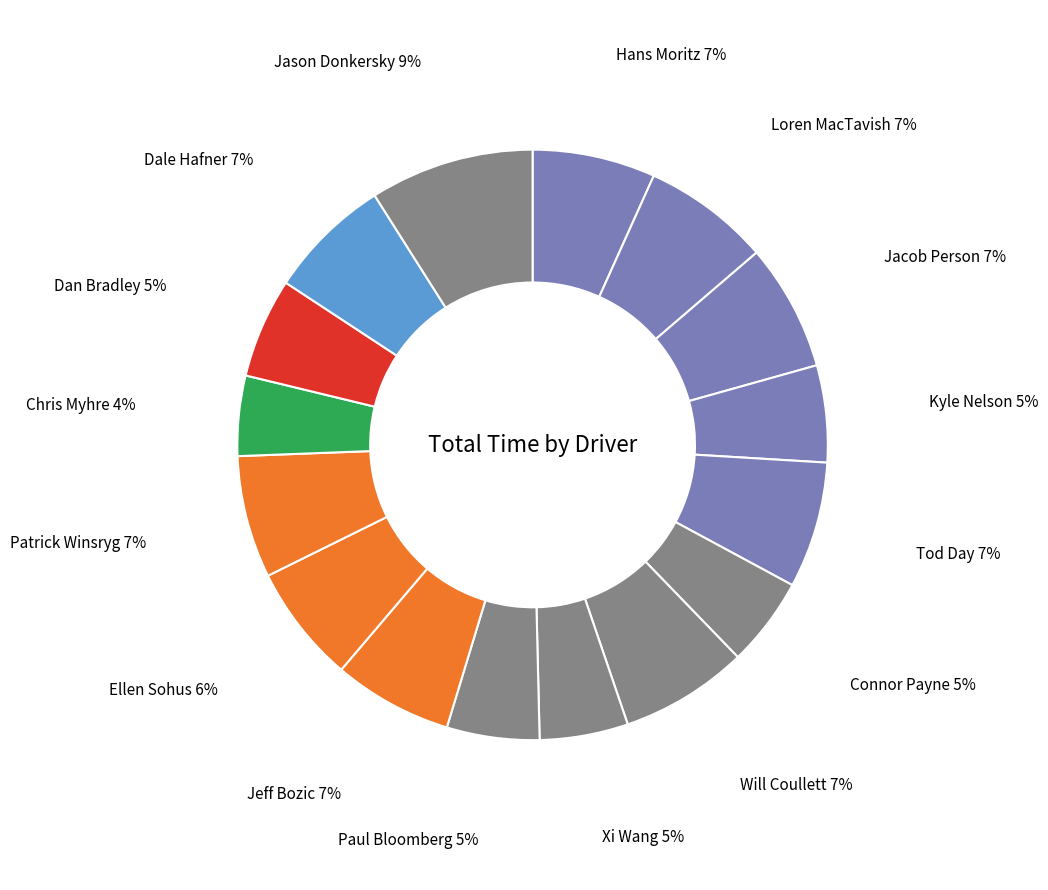

To the nearest percent, what is the average slice percentage?

6%